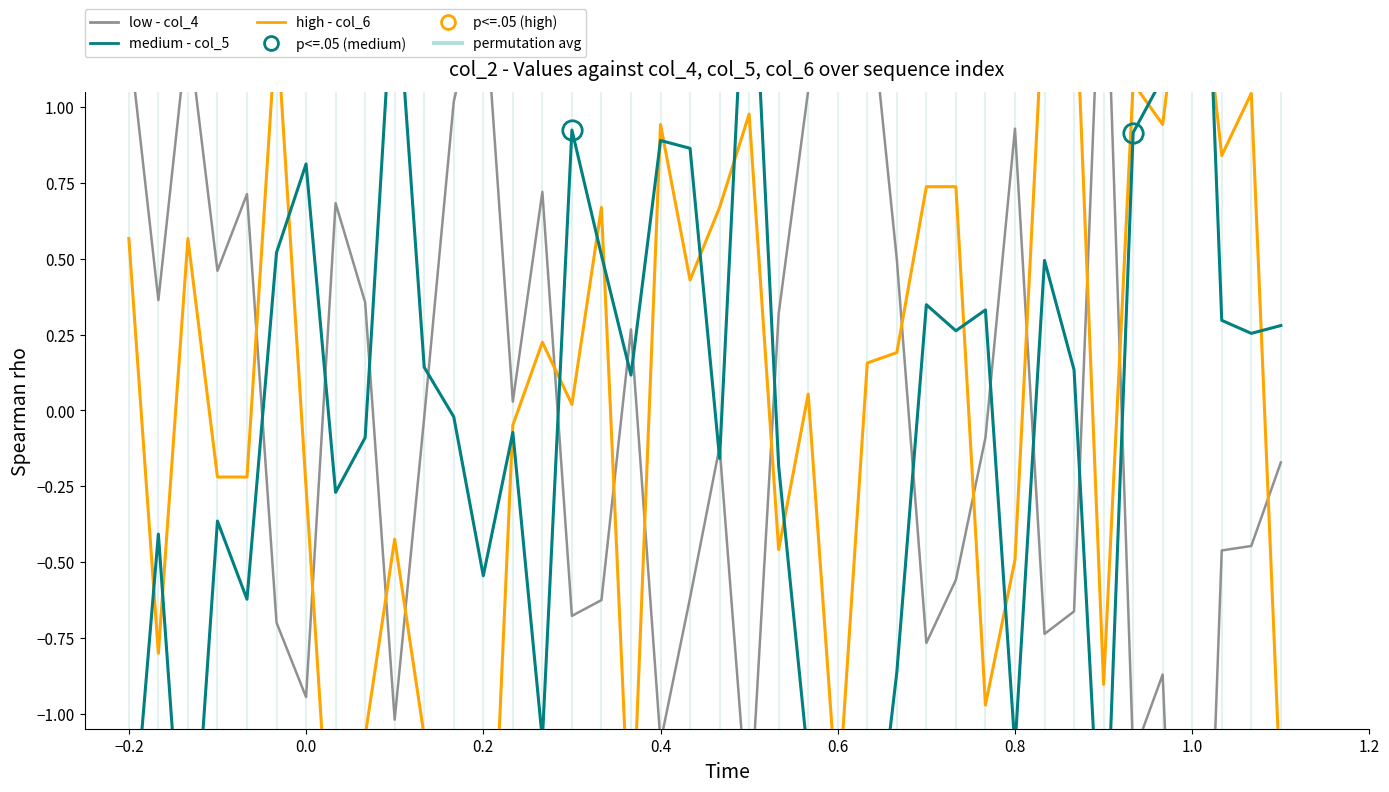

How many series are shown in this chart?

3